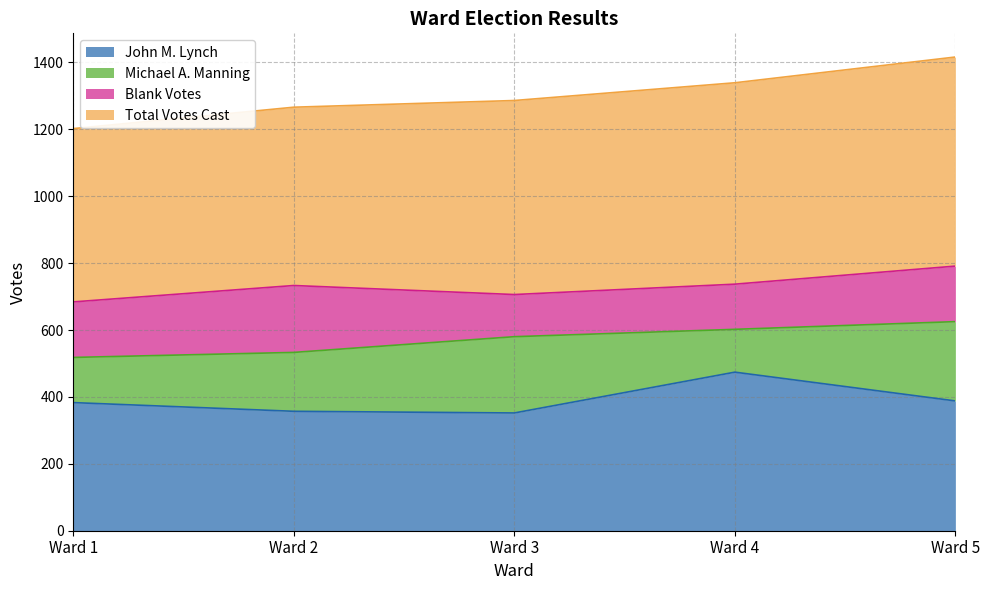

Which series changed the most between Ward 1 and Ward 3?

Total Votes Cast